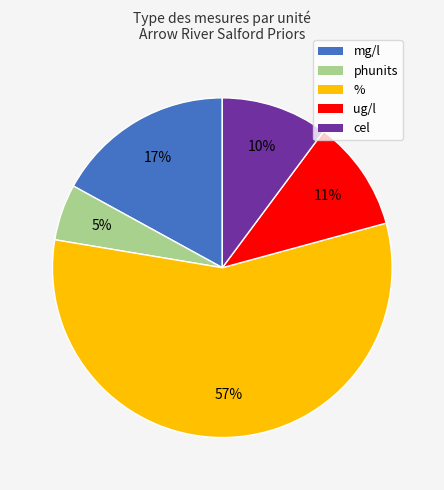

Is it true that cel is 17% of the pie?

False